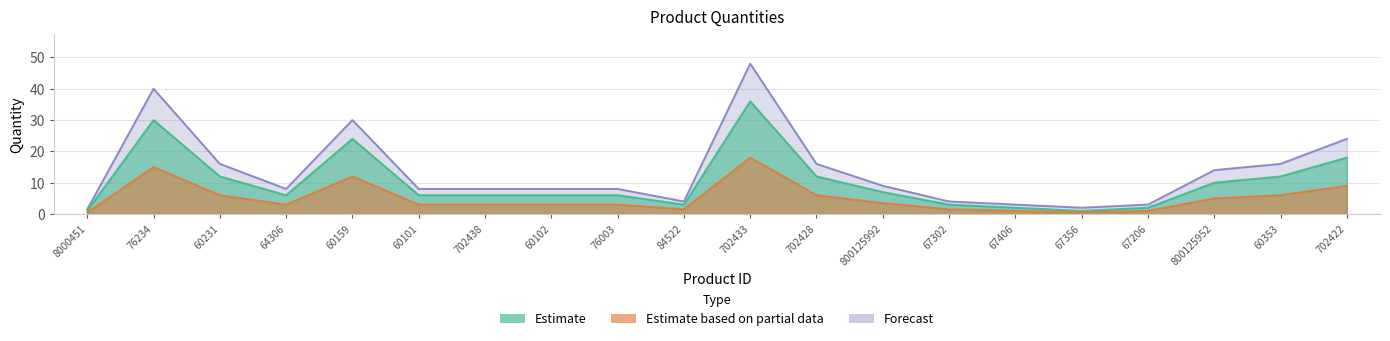

What is the difference between the Estimate values at 67206 and 60102?

4.0